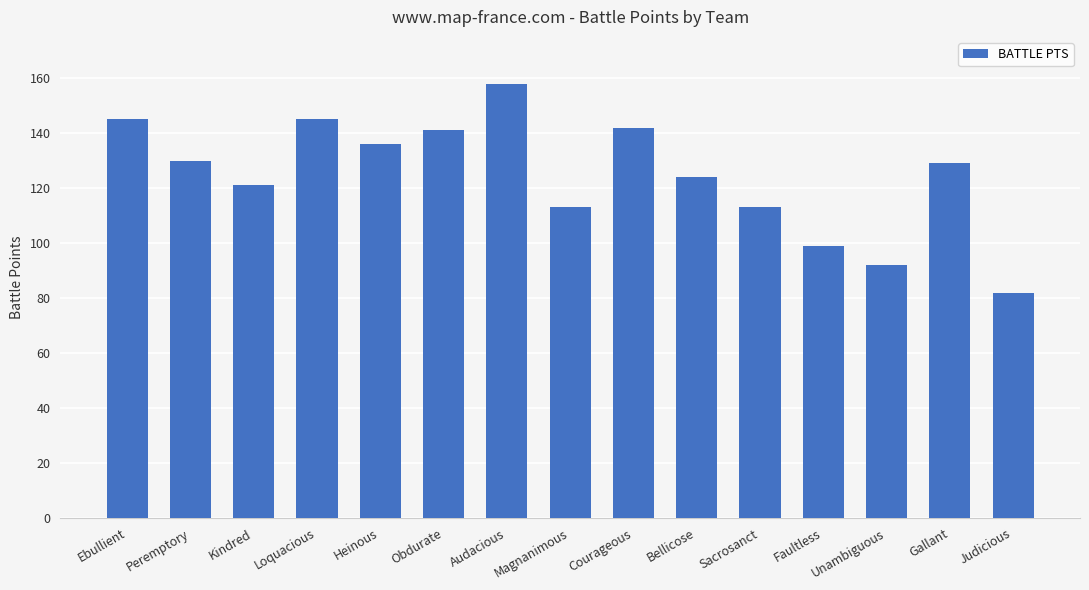

How many series are shown in this chart?

1